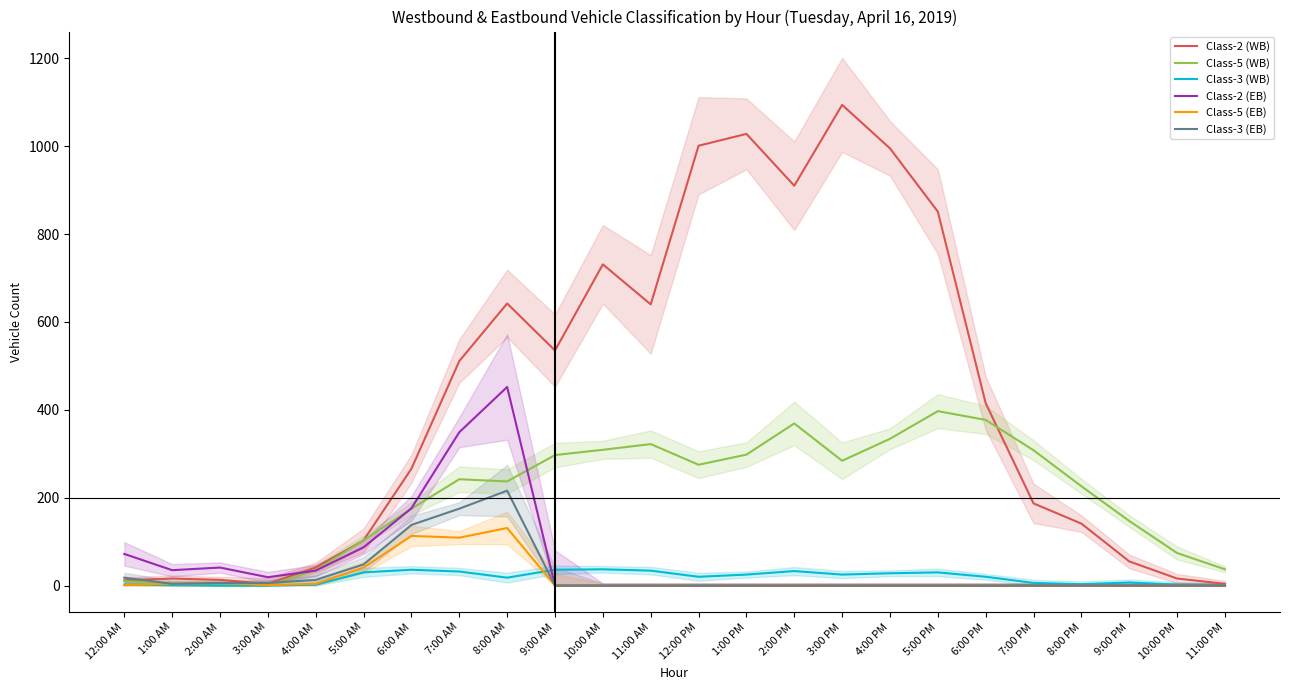

After their last crossing, which series has the higher values: Class-5 (WB) or Class-5 (EB)?

Class-5 (WB)